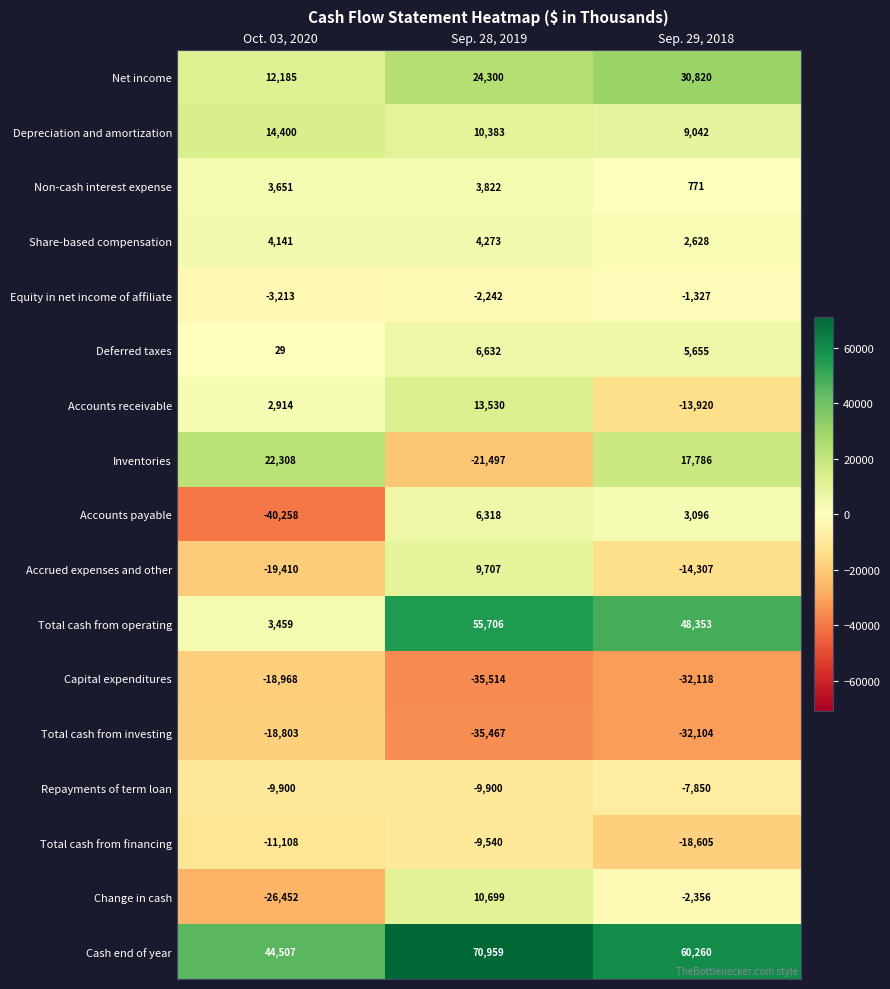

What is the spread (max minus min) of values at Sep. 28, 2019?

106473